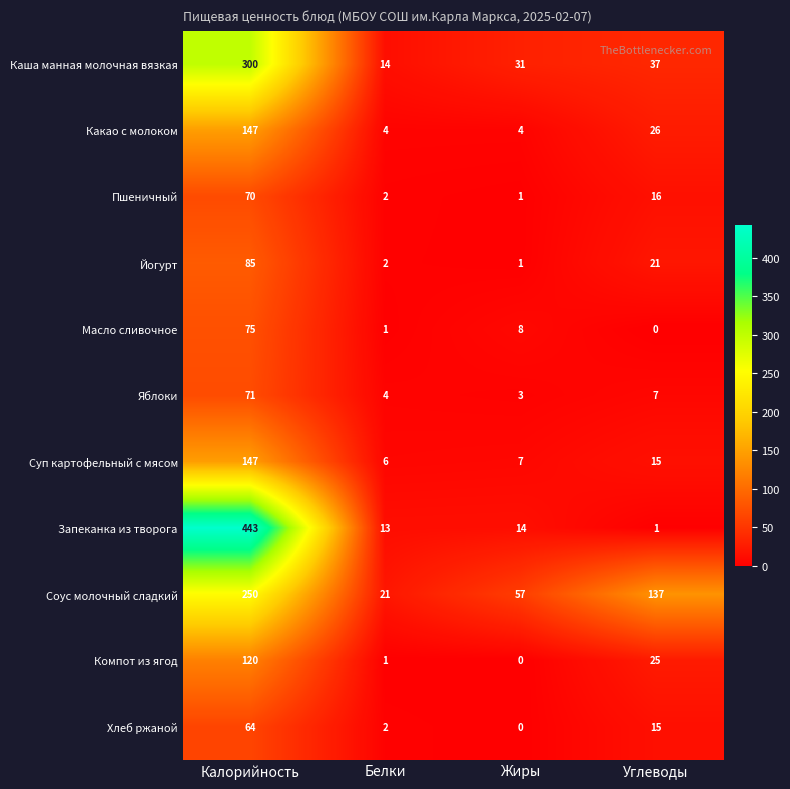

How many data points does each series have?

4